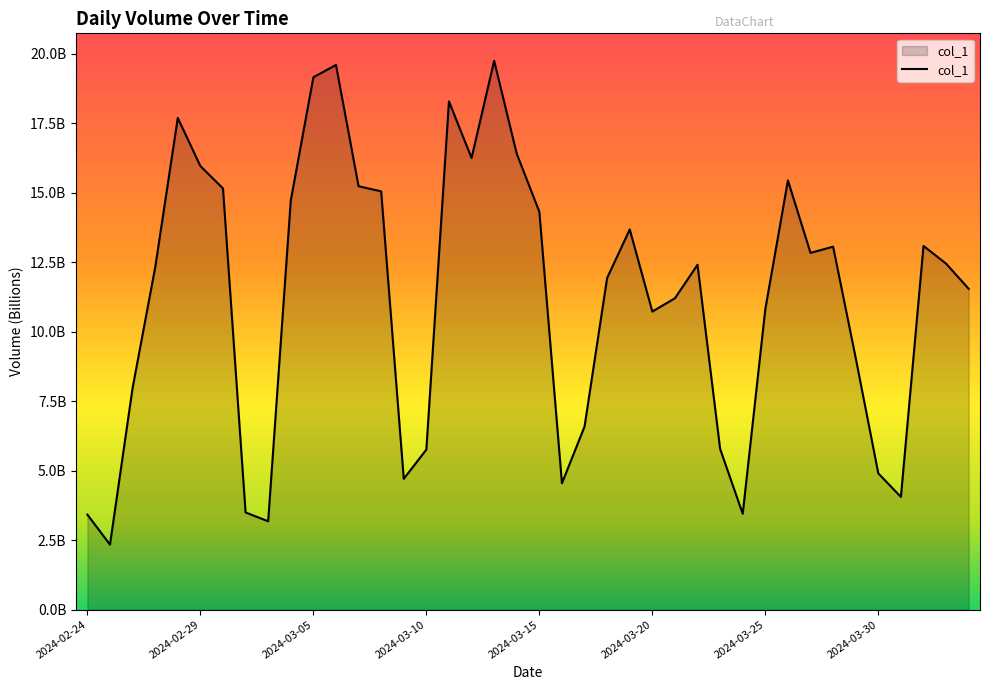

How many interior local valleys (lower than both neighbors) does the data have?

9